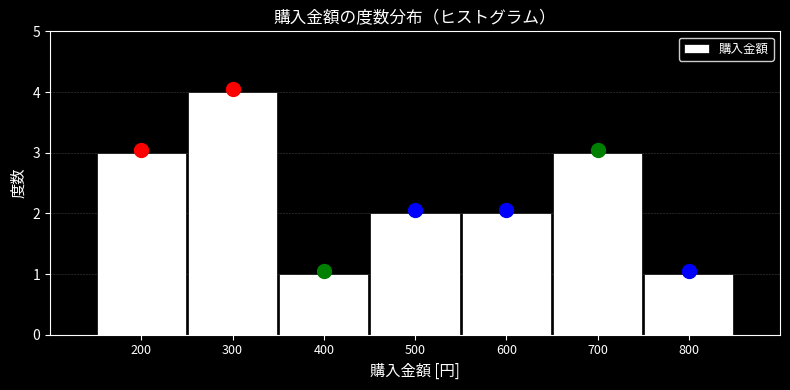

Reading left to right, what are all the values shown in this chart?

3	4	1	2	2	3	1